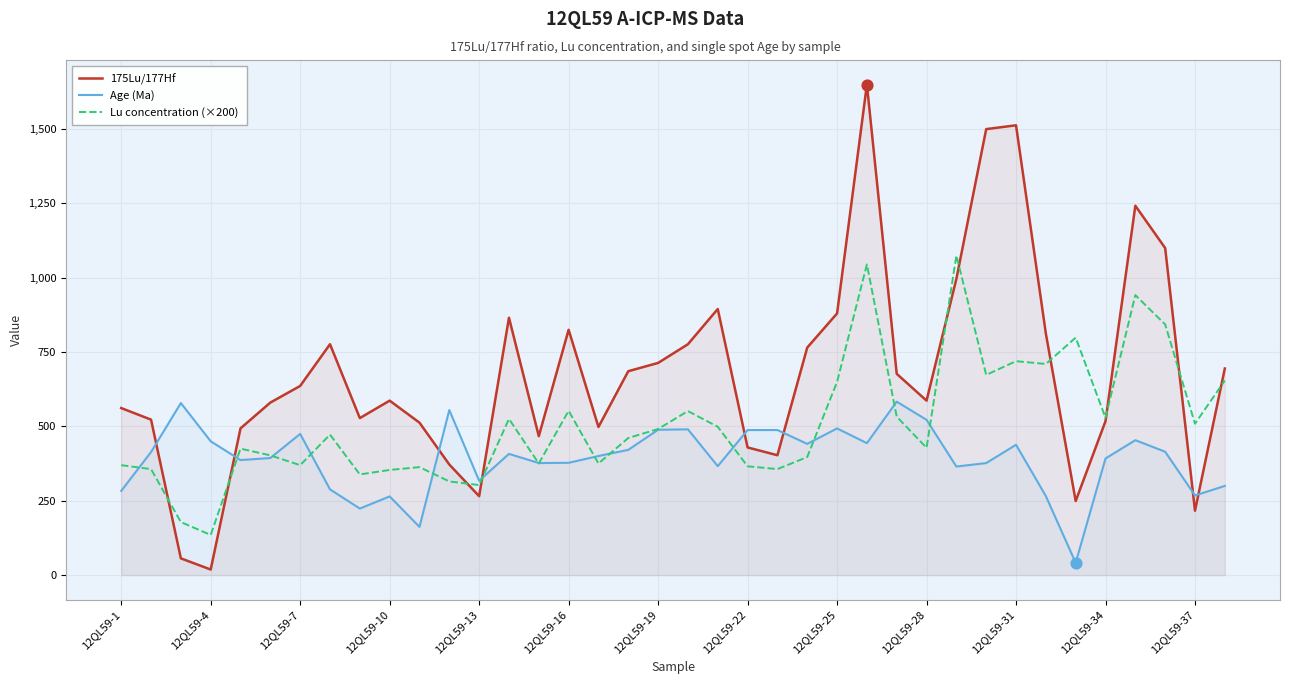

Which series has the largest total across all categories?

175Lu/177Hf